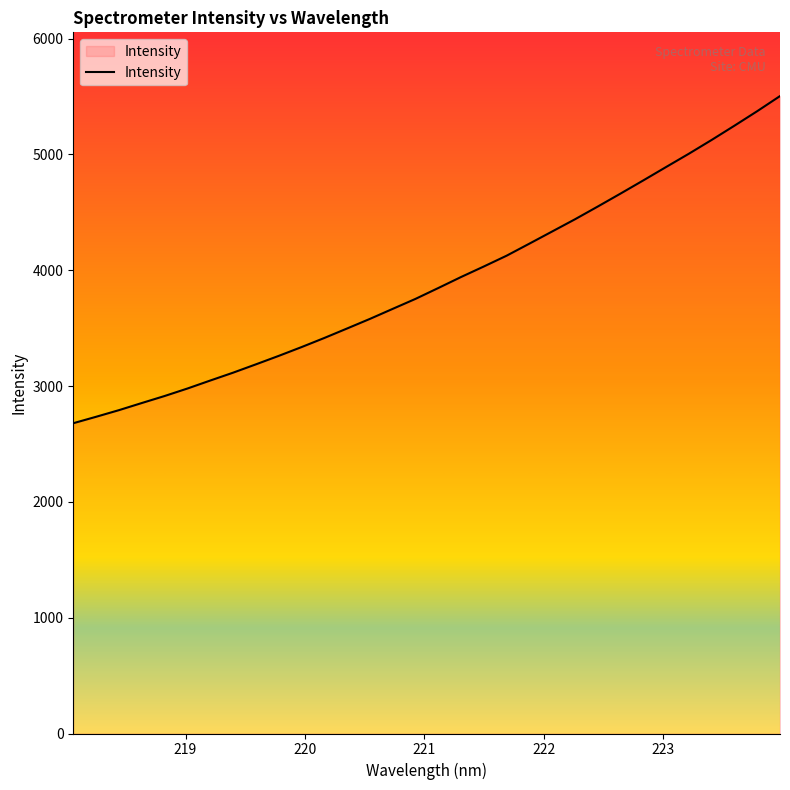

How many lines are shown in the chart?

1